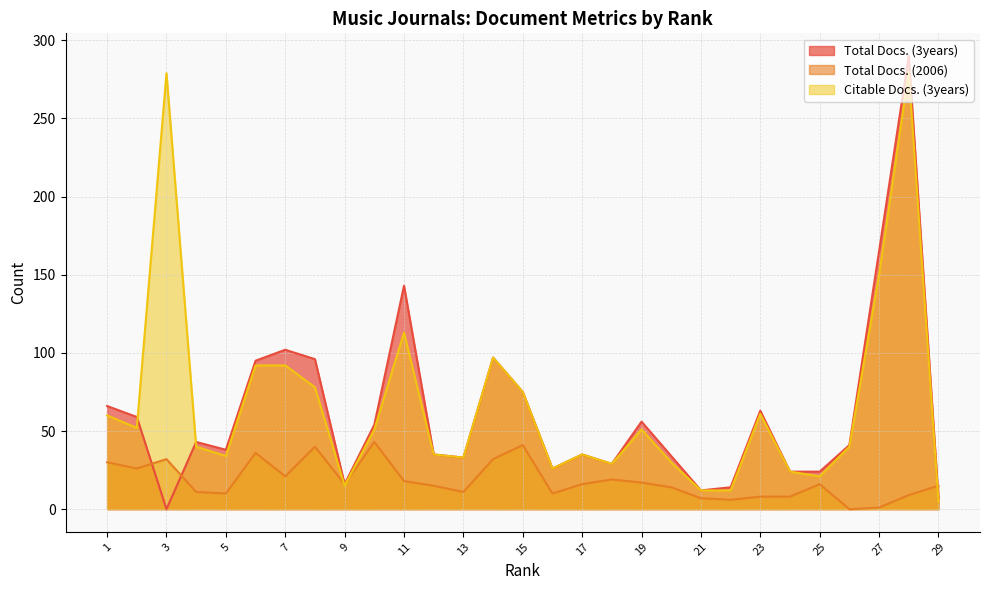

What is the average value of the Total Docs. (2006) series?

18